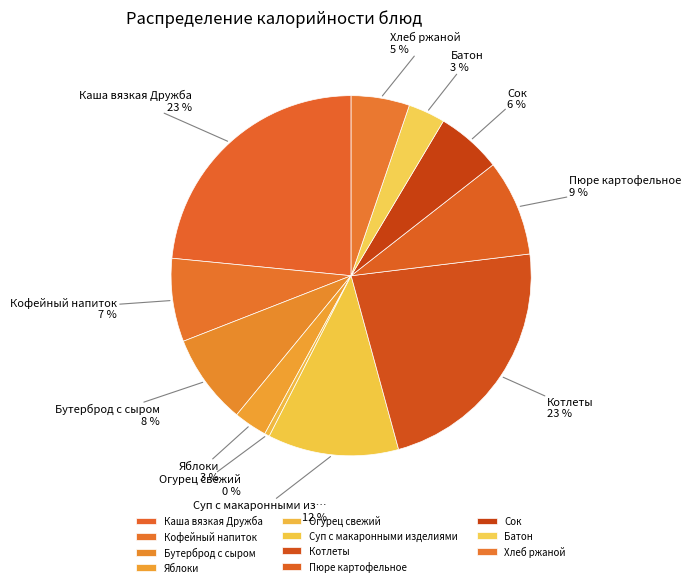

Between Сок and Котлеты, which is larger?

Котлеты